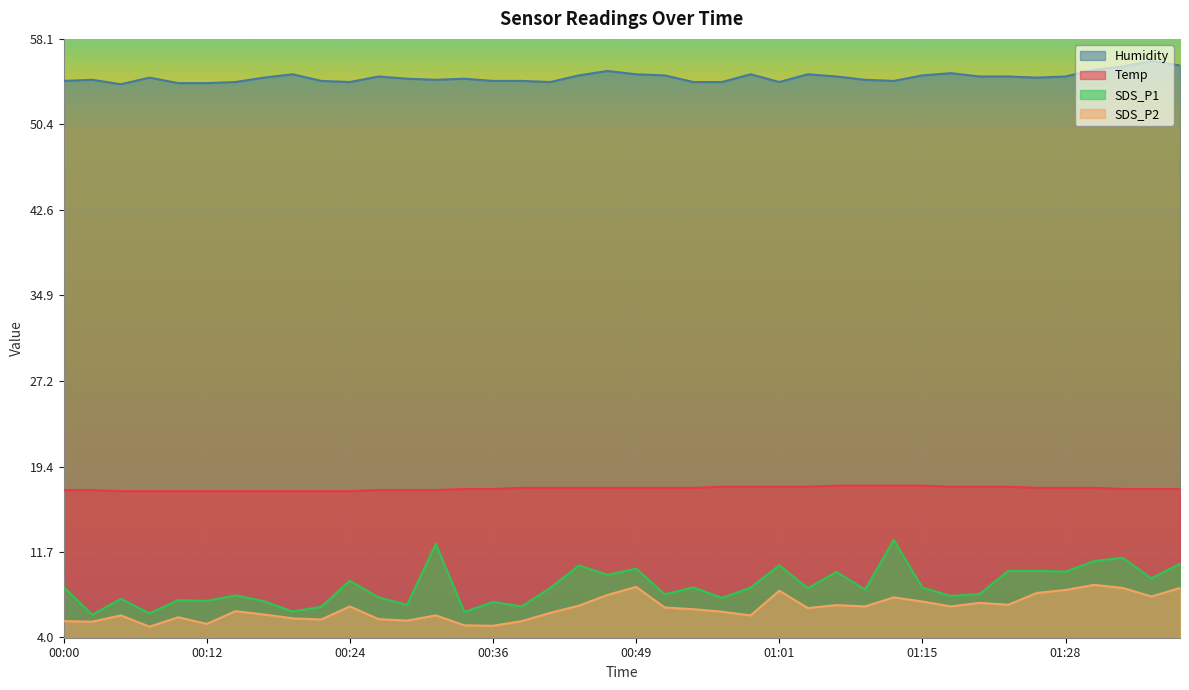

Which series changed the most between 00:14 and 00:29?

SDS_P1